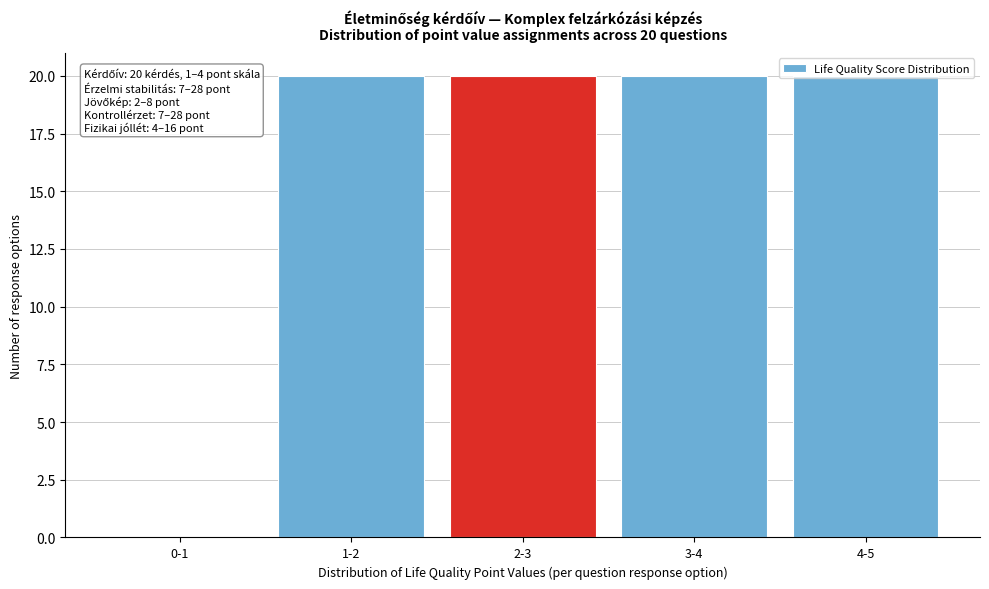

What is the approximate value at 2-3?

20